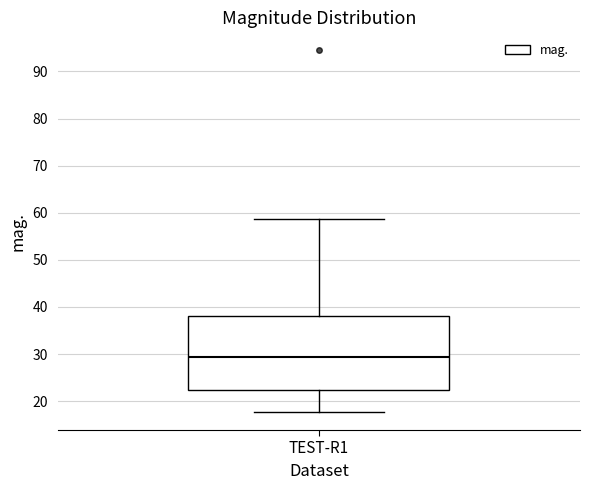

Read this box plot against the y-axis: the position of the median line, the range covered by the box, and the ends of both whiskers. The values are not printed on the chart, so give them approximately, as read against the axis.

median 29, box 22 to 38, whiskers 18 to 59